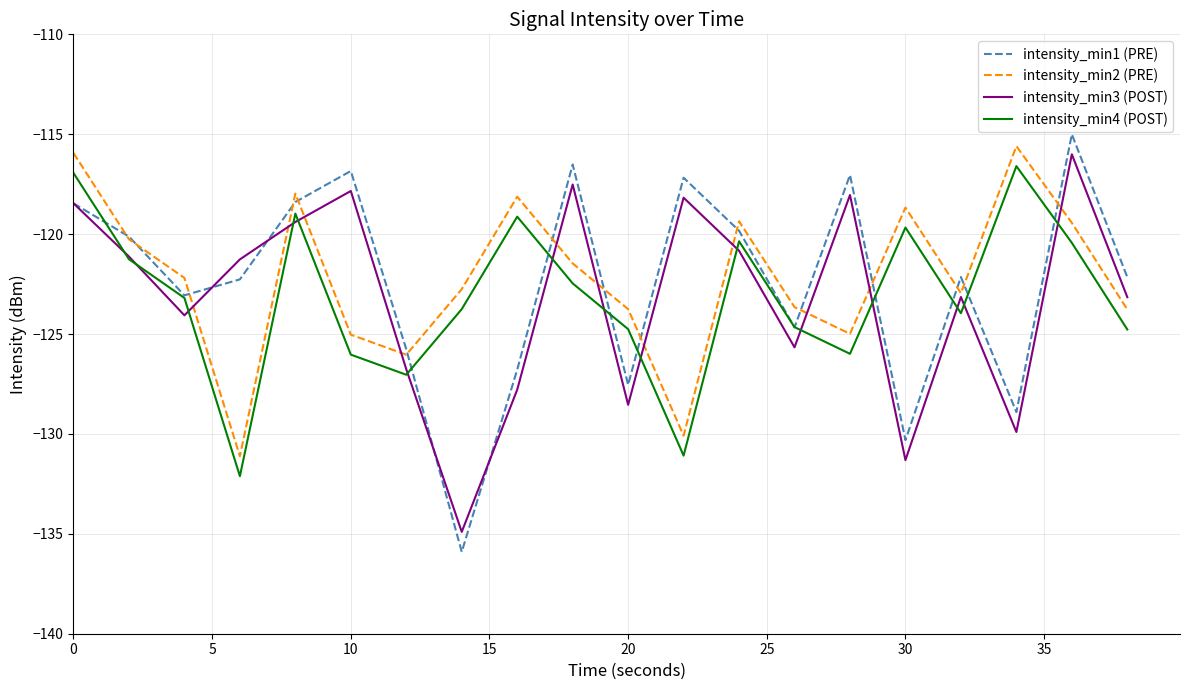

True or false: intensity_min4 (POST) and intensity_min2 (PRE) cross at least once.

False